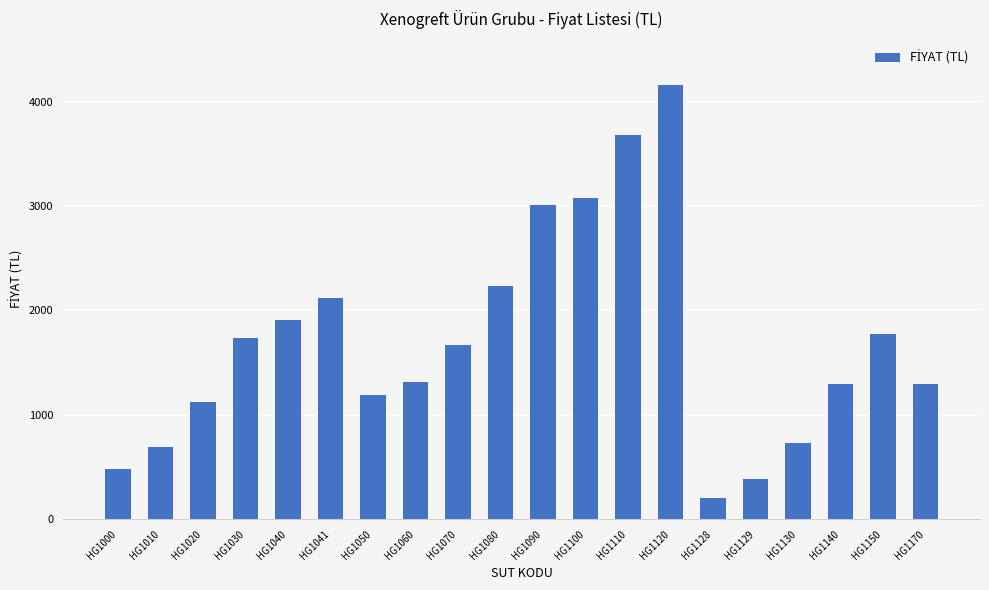

What is the sum of the values at HG1000 and HG1040?

2387.0